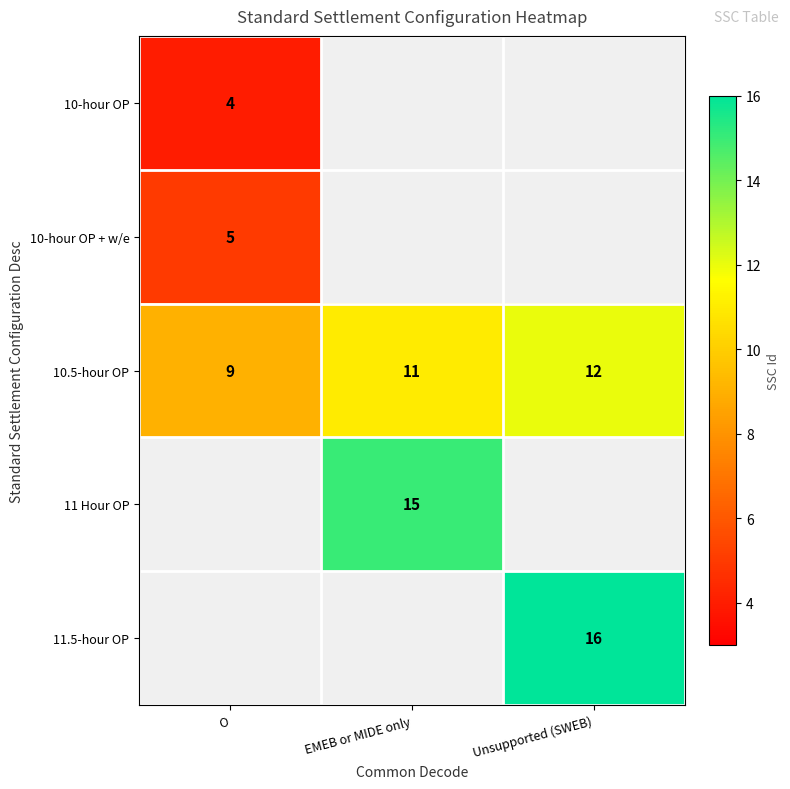

The 10-hour OP + w/e series shows 5 at O. True or false?

True